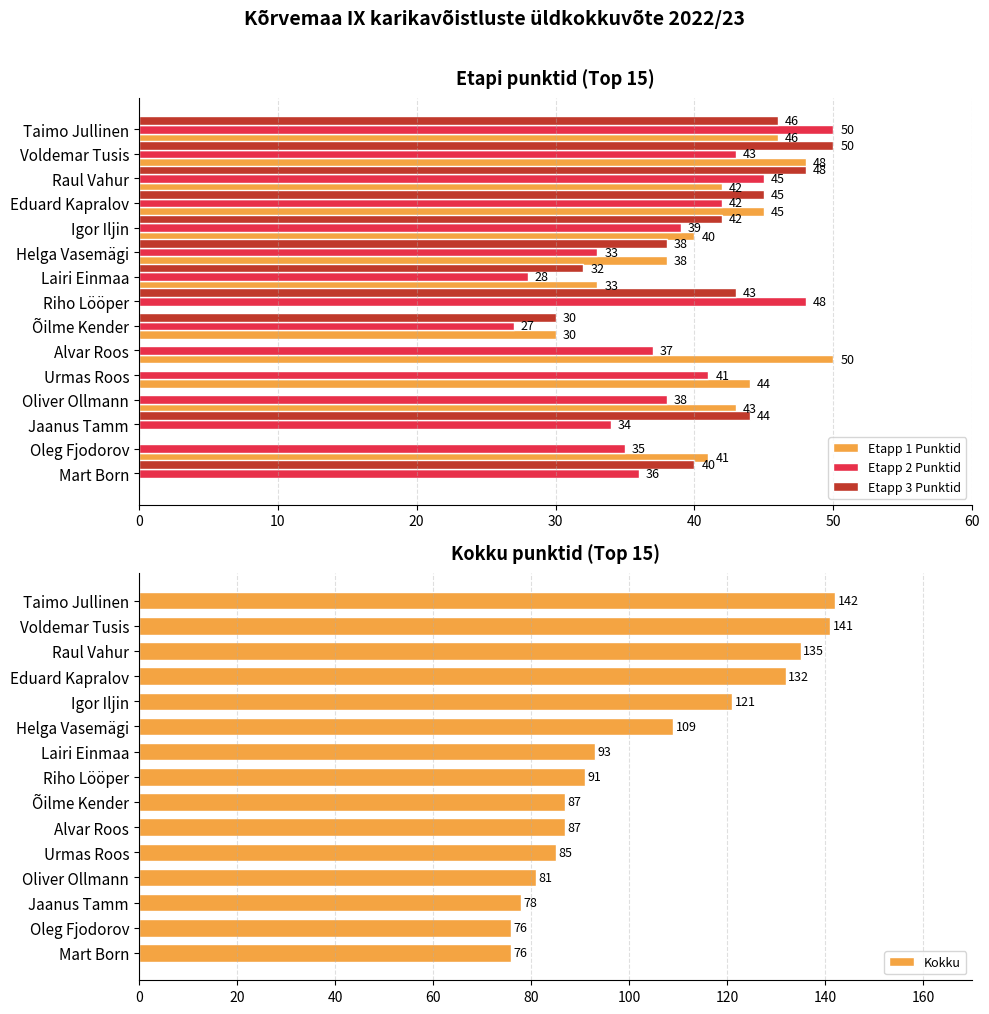

Is it true that Etapp 3 Punktid equals 46 at Taimo Jullinen?

True